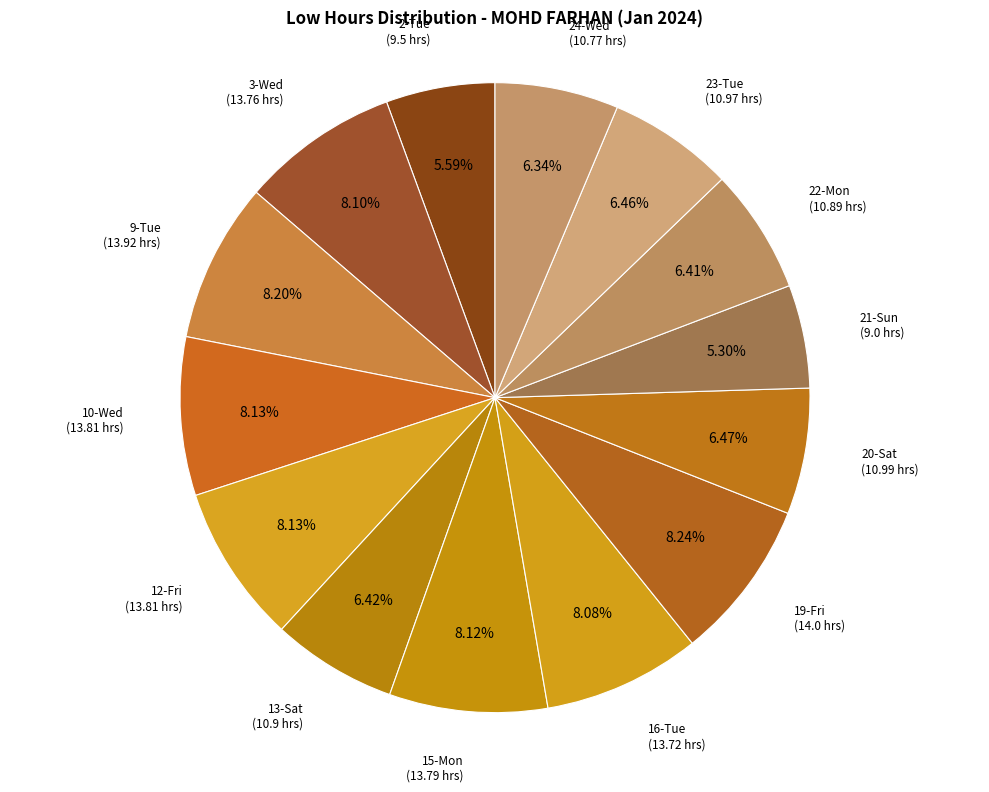

To the nearest percent, what is the average slice percentage?

7%